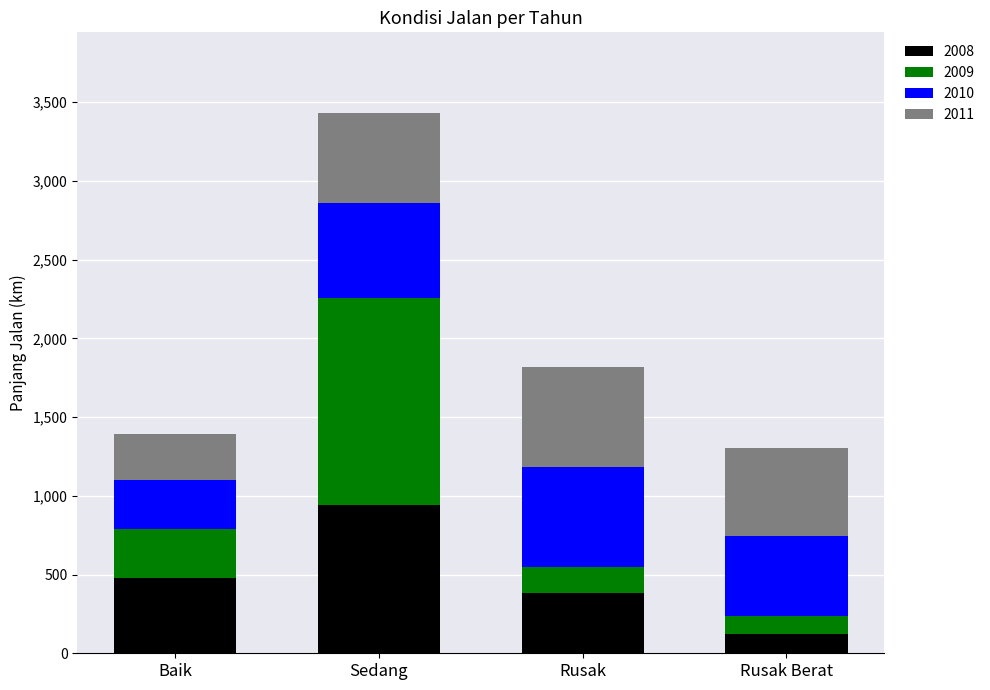

How many categories are shown in the chart?

4